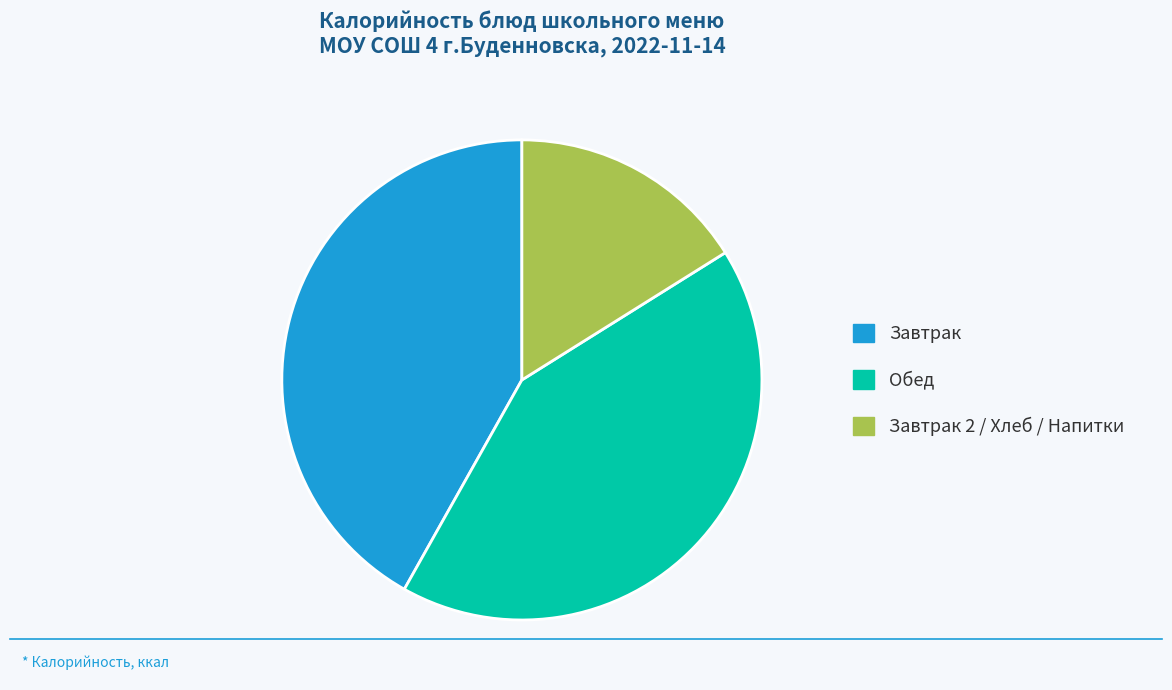

Do Обед and Завтрак 2 / Хлеб / Напитки together represent more than half of the pie?

Yes